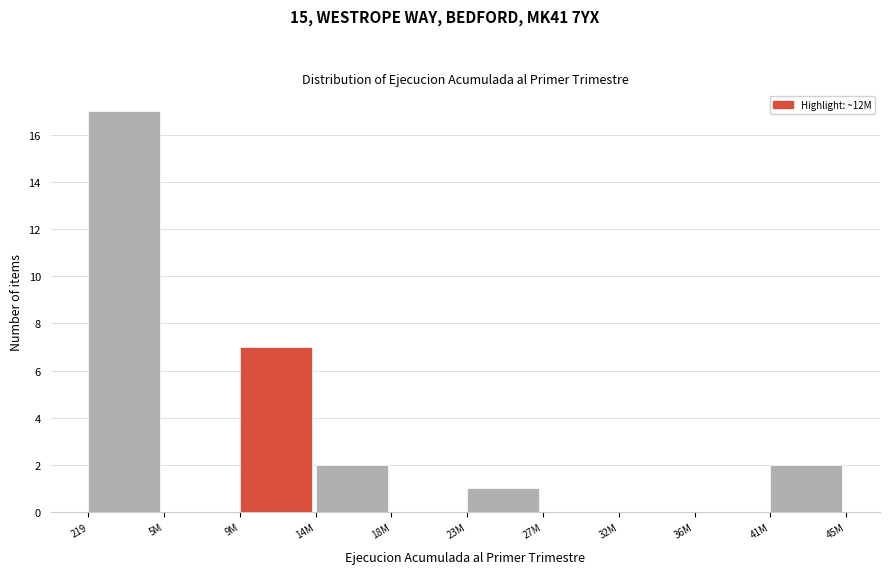

Reading right to left, extract all data points from this chart.

41M=2	36M=0	32M=0	27M=0	23M=1	18M=0	14M=2	9M=7	5M=0	219=17